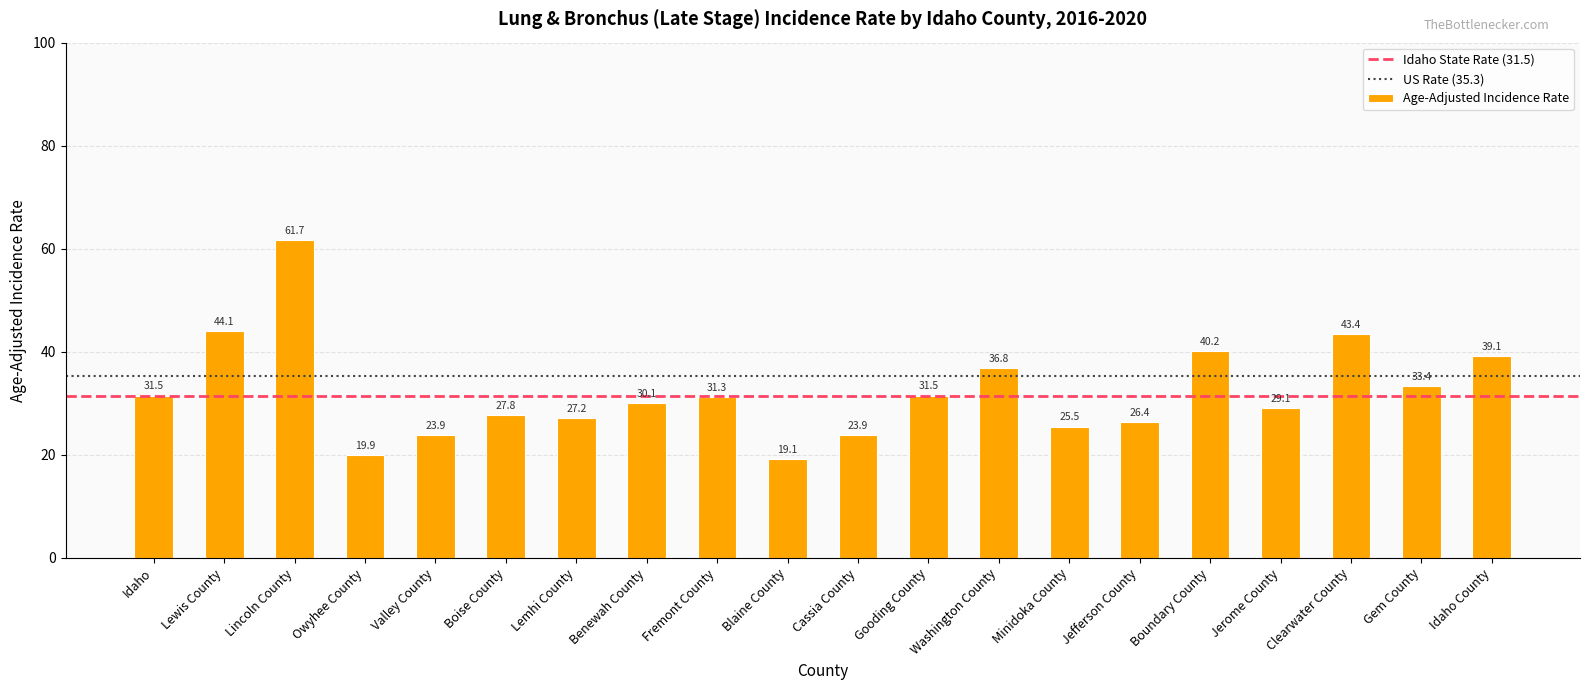

Reading left to right, extract all data points from this chart.

31.5	44.1	61.7	19.9	23.9	27.8	27.2	30.1	31.3	19.1	23.9	31.5	36.8	25.5	26.4	40.2	29.1	43.4	33.4	39.1